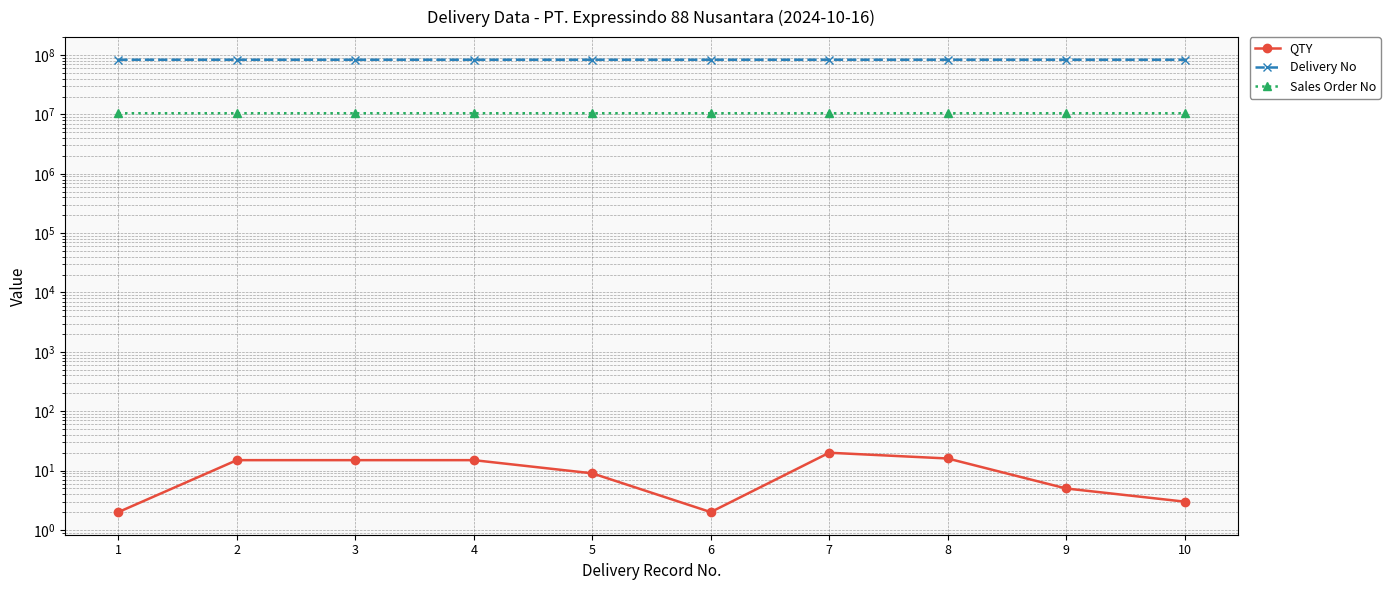

True or false: Delivery No has more than 1 points higher than both neighbors.

False